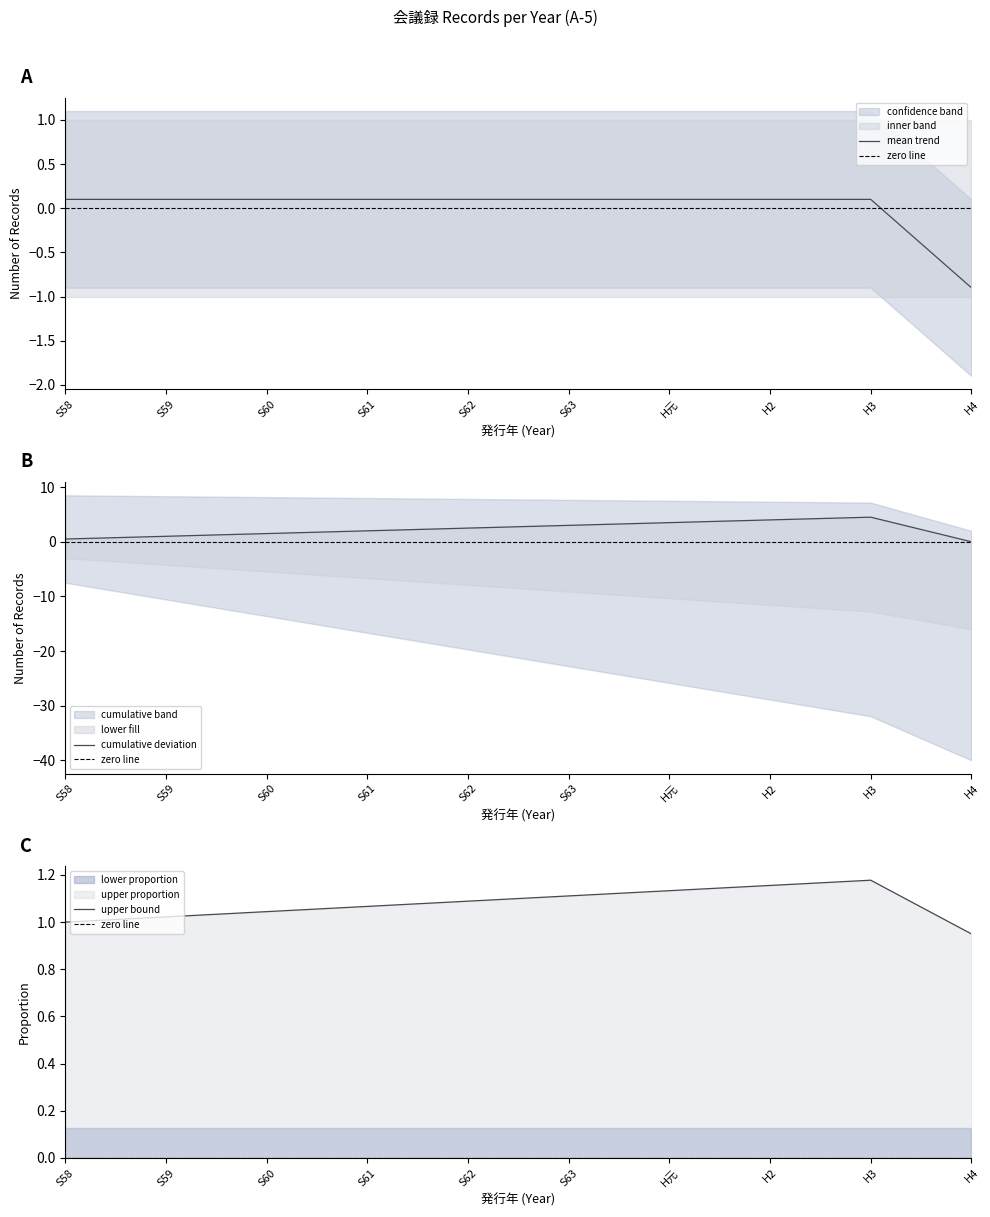

At which category is the sum across all series the highest?

S58